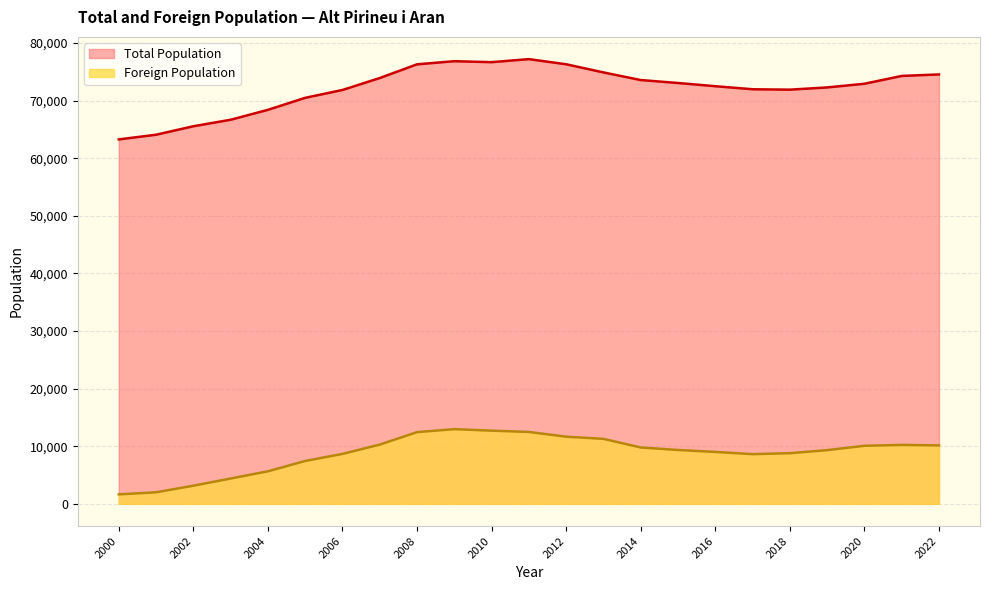

List the labels in order of Total Population value, smallest first.

2000, 2001, 2002, 2003, 2004, 2005, 2006, 2018, 2017, 2019, 2016, 2020, 2015, 2014, 2007, 2021, 2022, 2013, 2008, 2012, 2010, 2009, 2011